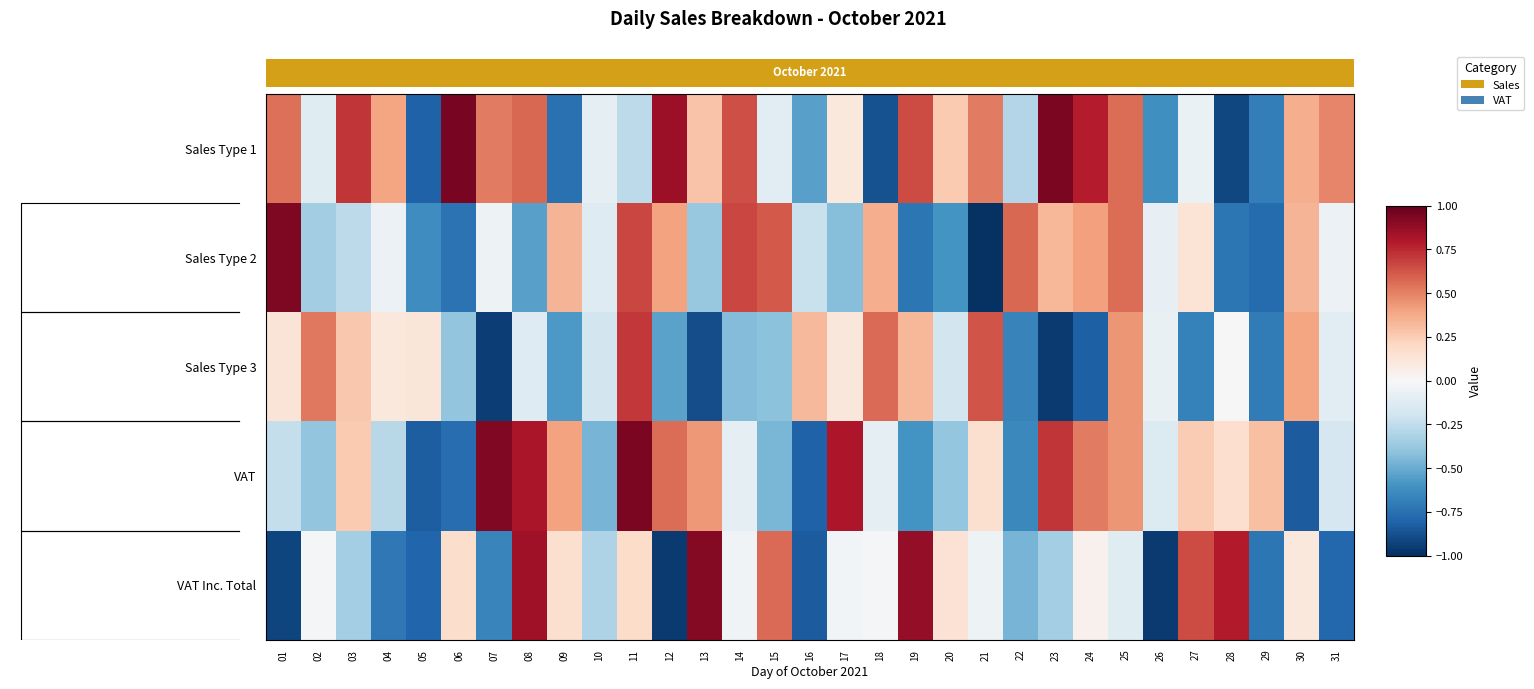

Rank the categories by VAT Inc. Total value from highest to lowest.

13, 19, 08, 28, 27, 15, 11, 06, 09, 20, 30, 24, 02, 18, 17, 14, 21, 25, 10, 23, 03, 22, 07, 04, 29, 31, 05, 16, 01, 12, 26